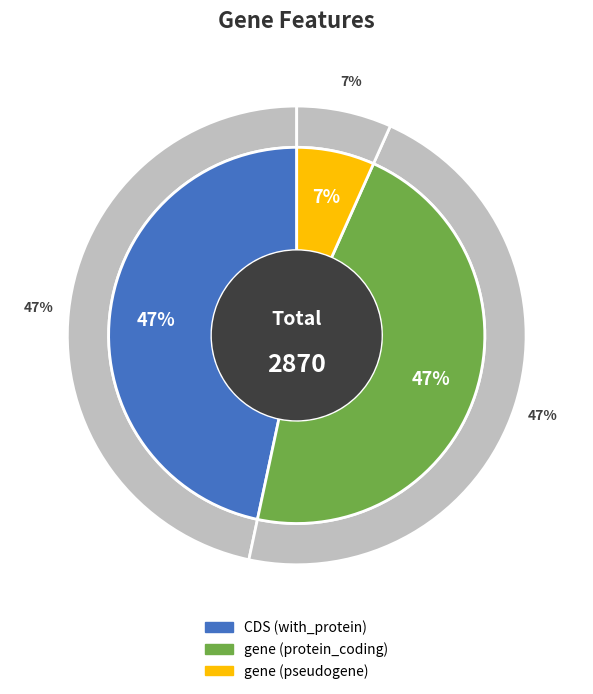

How many segments does this pie chart have?

3